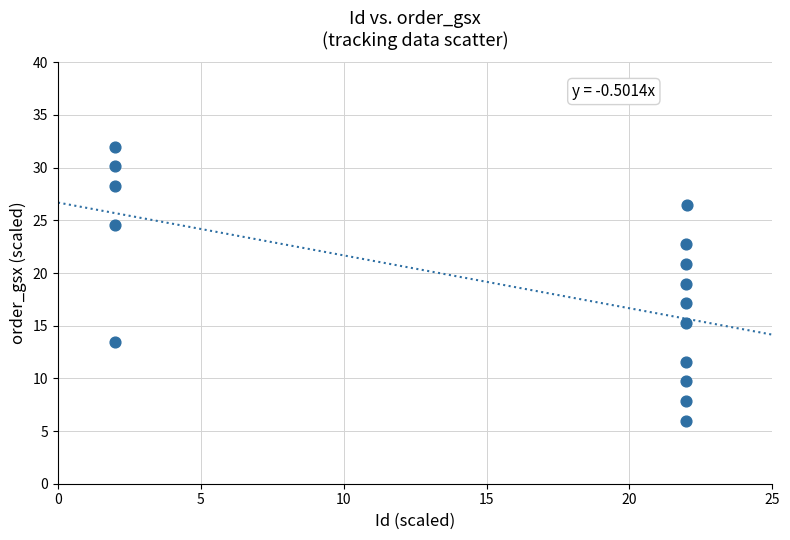

What is the range of X values (max minus min)?

20.0